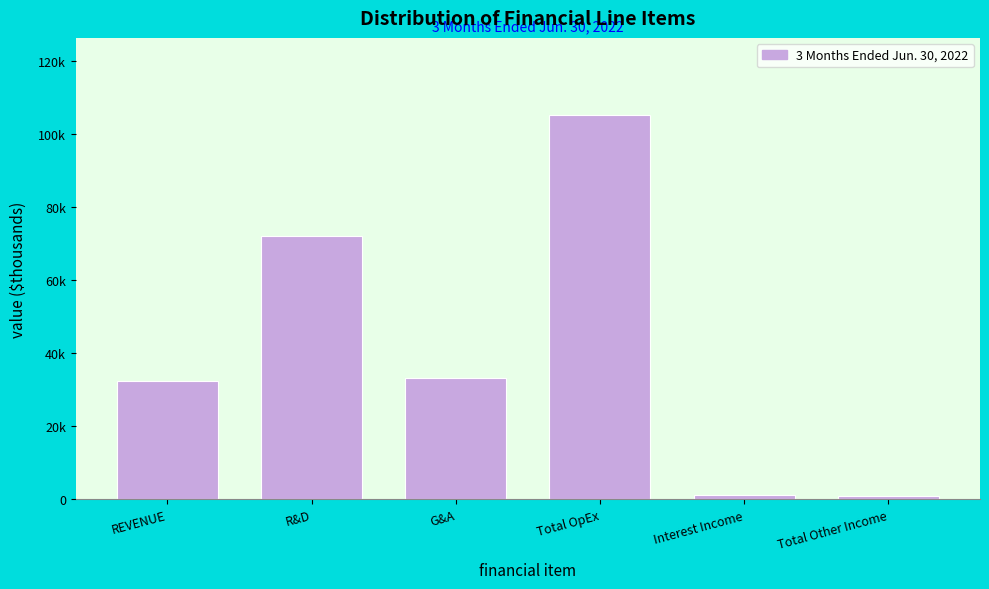

Does the chart contain any negative values?

No